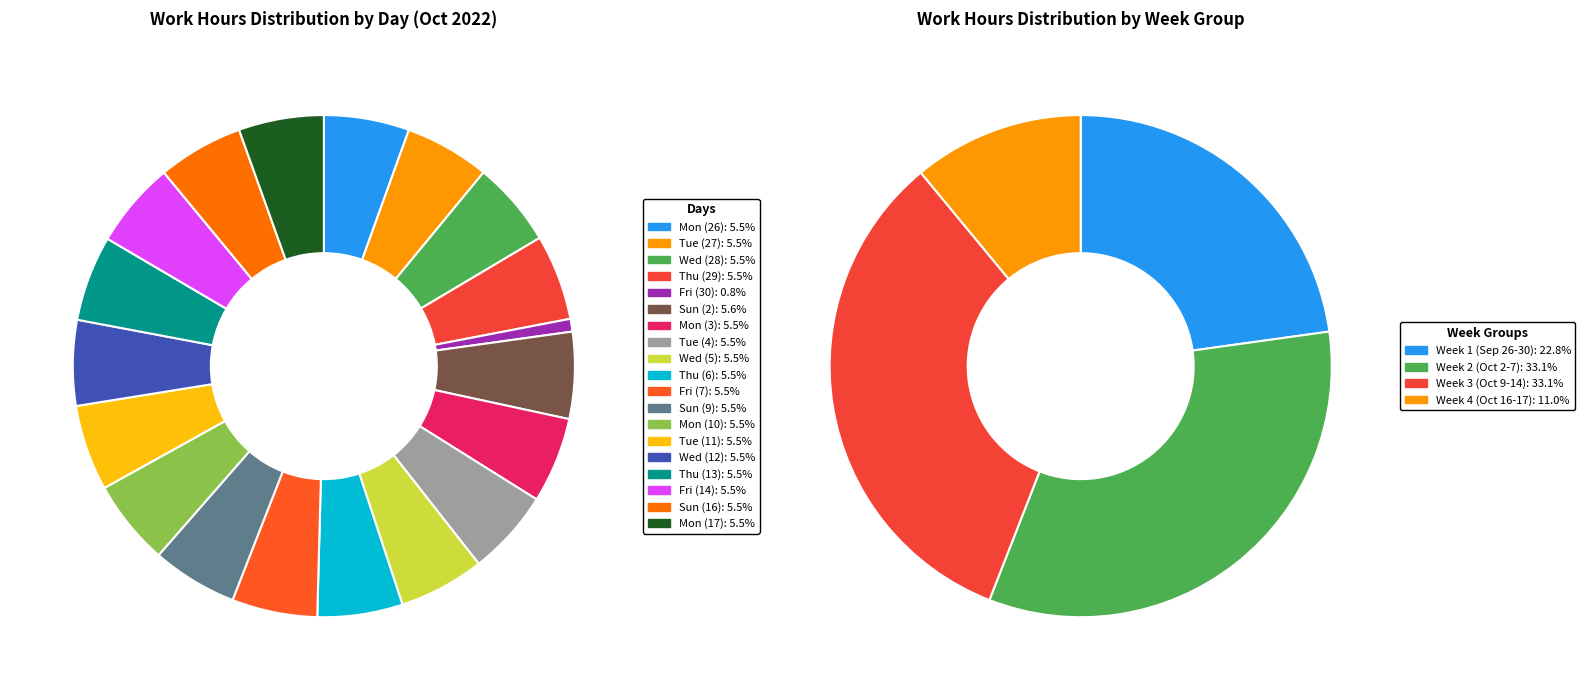

Which category has the smallest portion of the pie?

Fri (30)